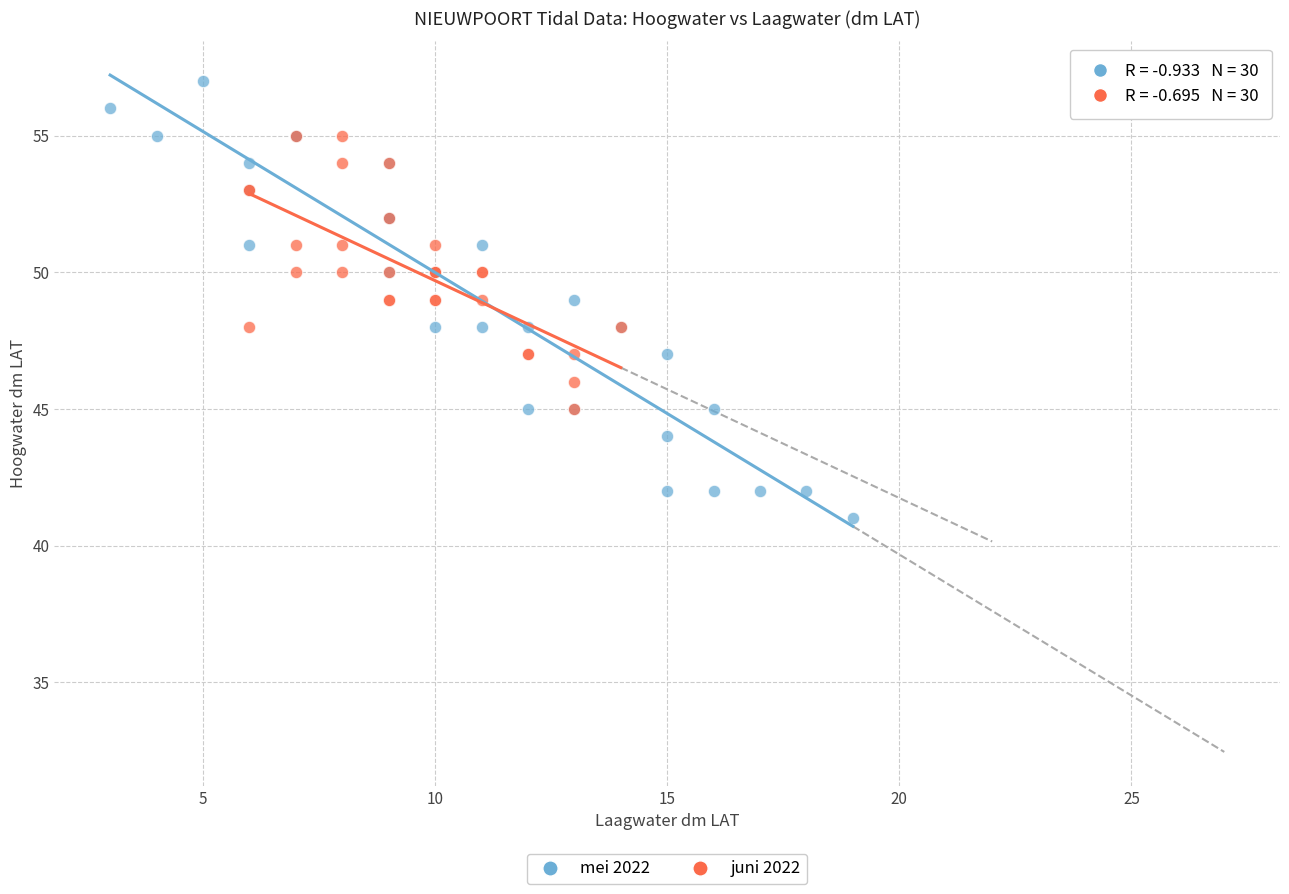

Which series has the largest Y range (max minus min)?

mei 2022